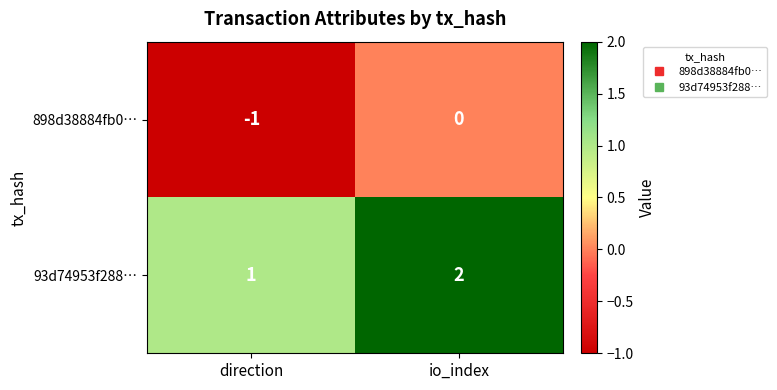

At which category is the sum across all series the highest?

io_index